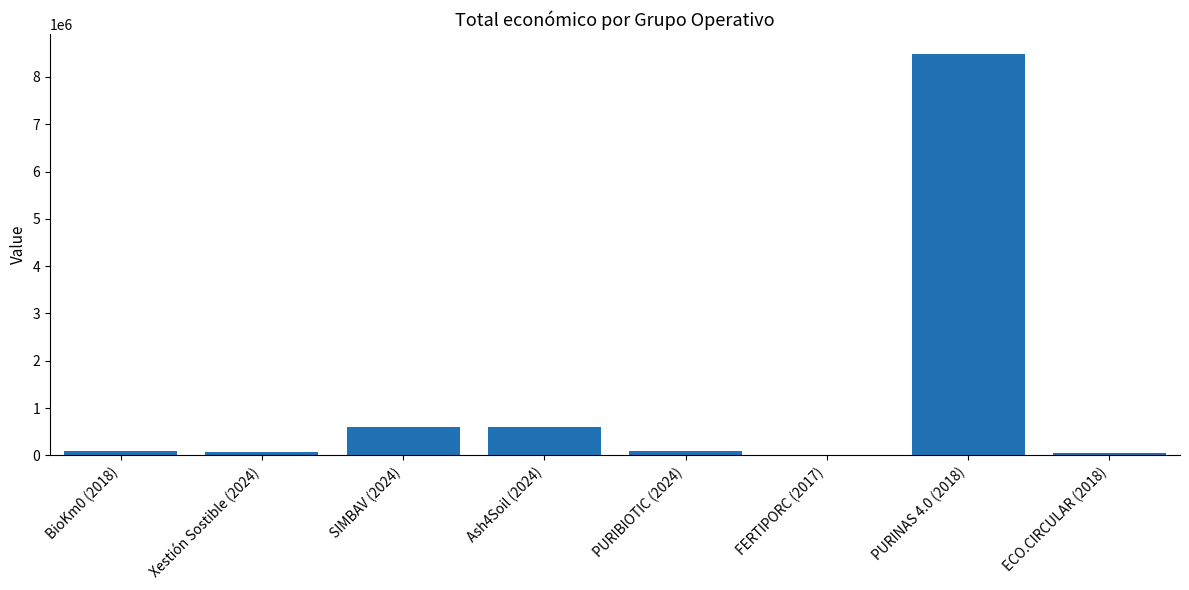

At which category does the chart reach its peak across all series?

PURINAS 4.0 (2018)